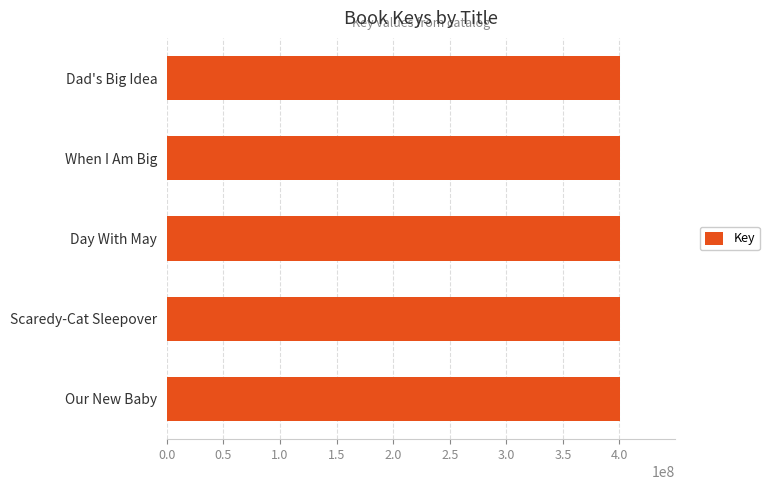

What is the approximate value at Our New Baby?

400716615